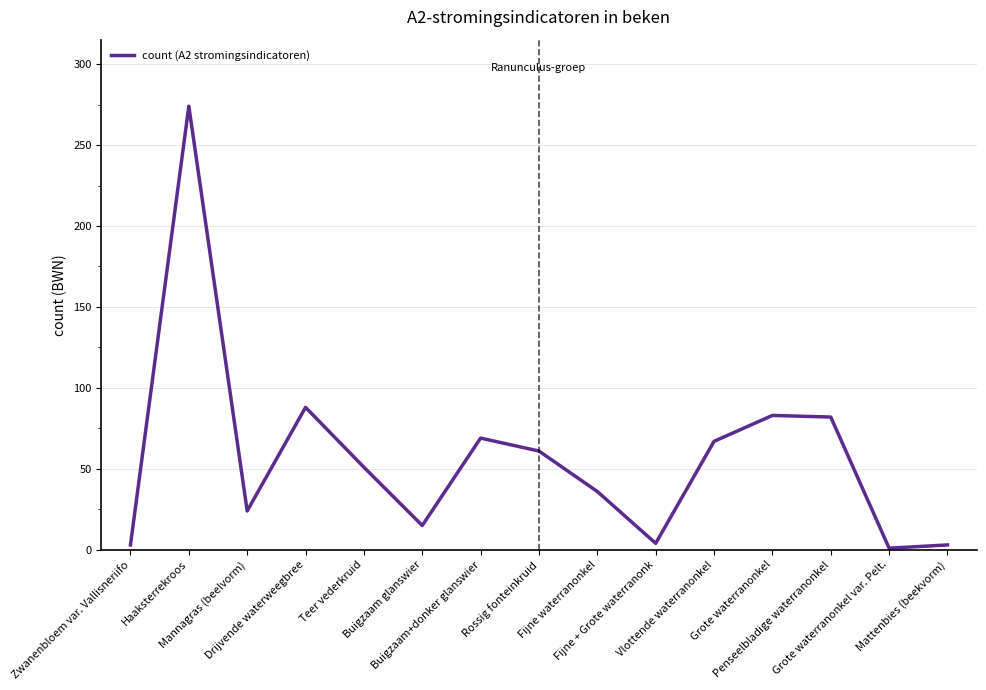

What is the greatest value displayed?

274